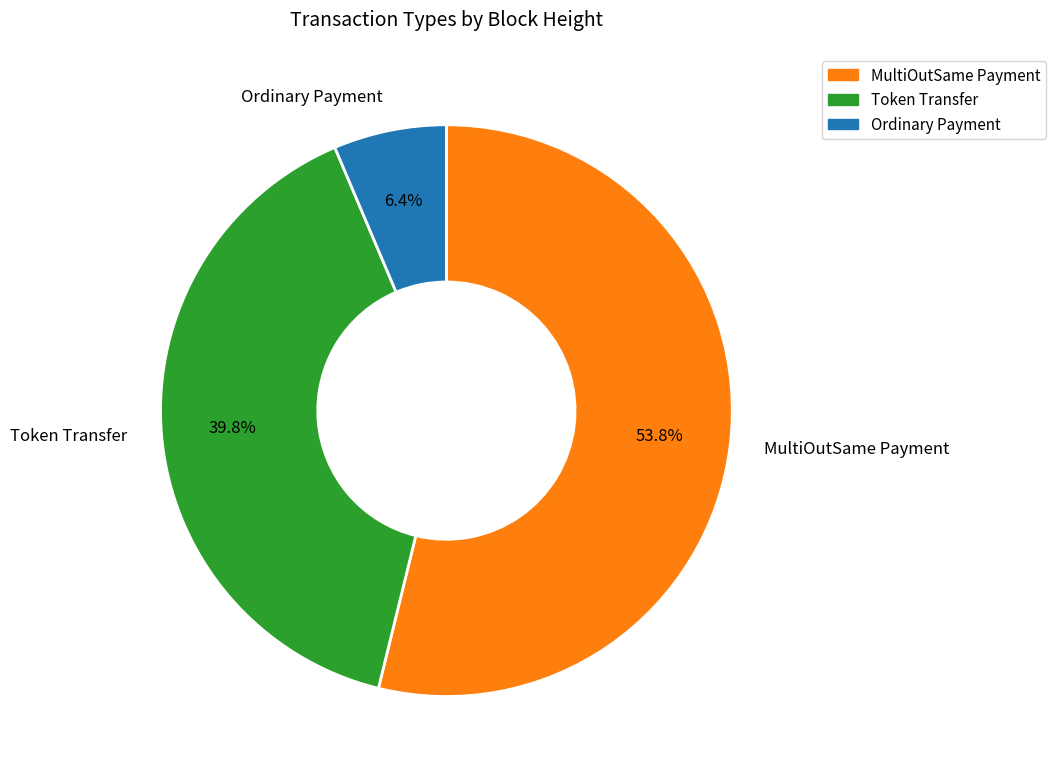

Count the number of slices in the pie.

3